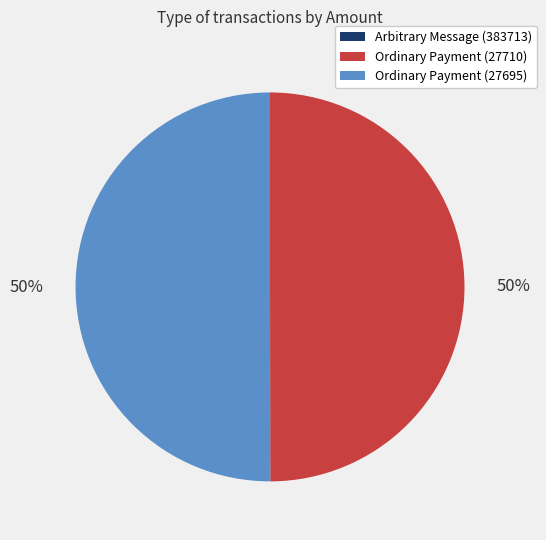

The Ordinary Payment (27695) slice represents 56% of the pie. True or false?

False